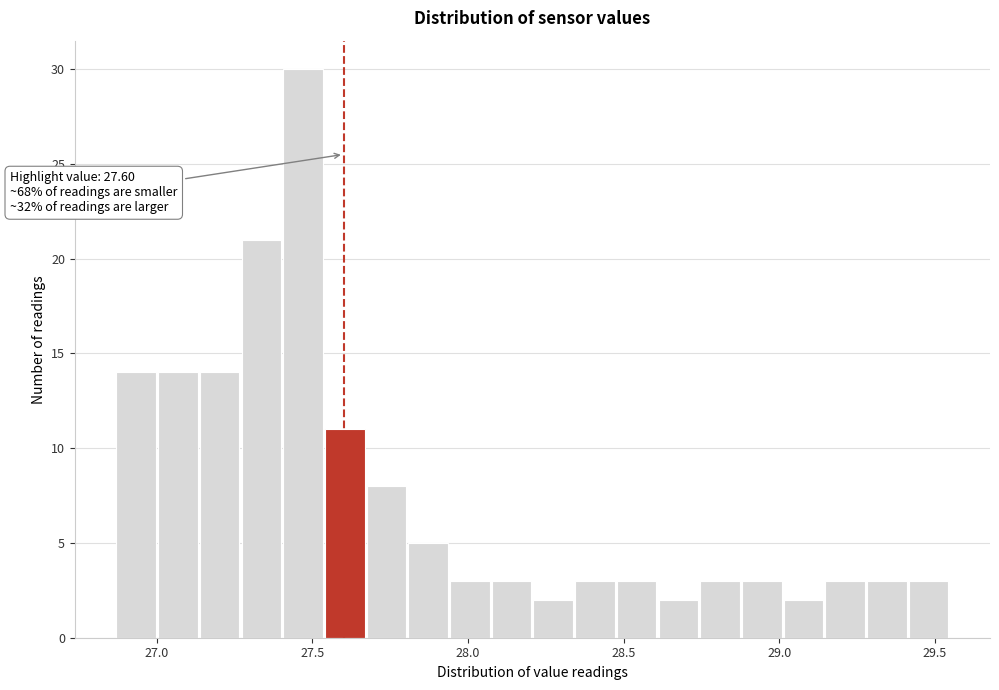

Read against the x-axis, roughly where is the centre of the tallest bar?

27.45